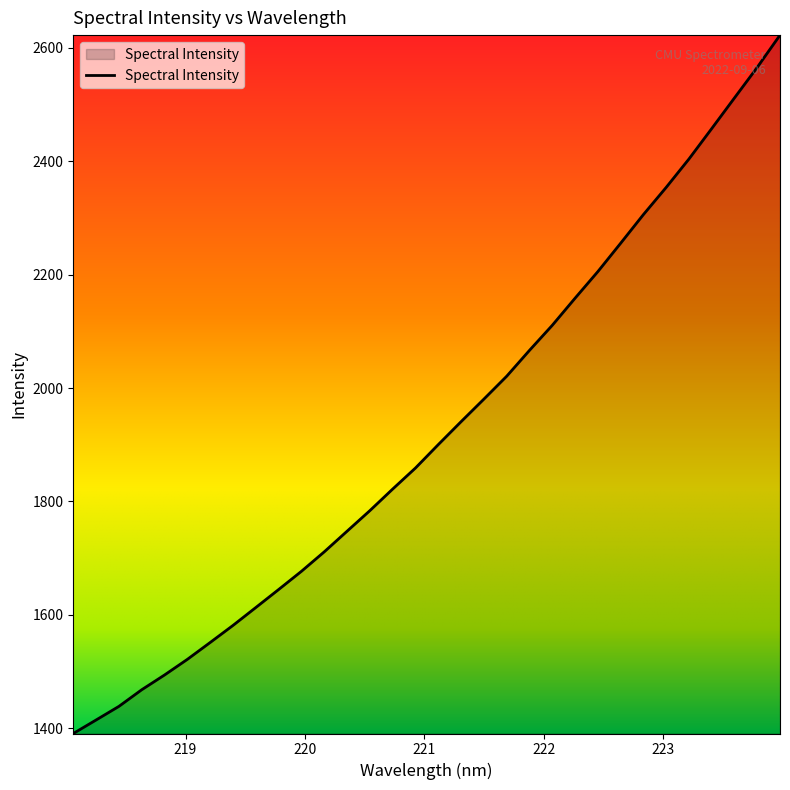

What is the difference between the maximum and minimum values?

1231.4